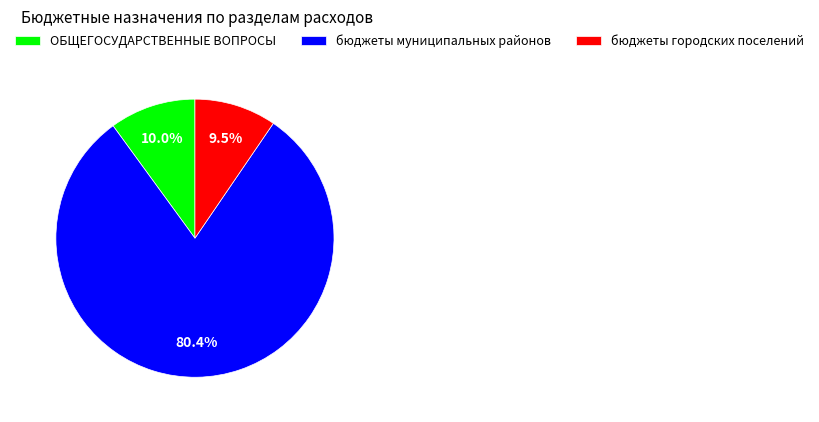

What portion of the pie excludes ОБЩЕГОСУДАРСТВЕННЫЕ ВОПРОСЫ?

90.0%